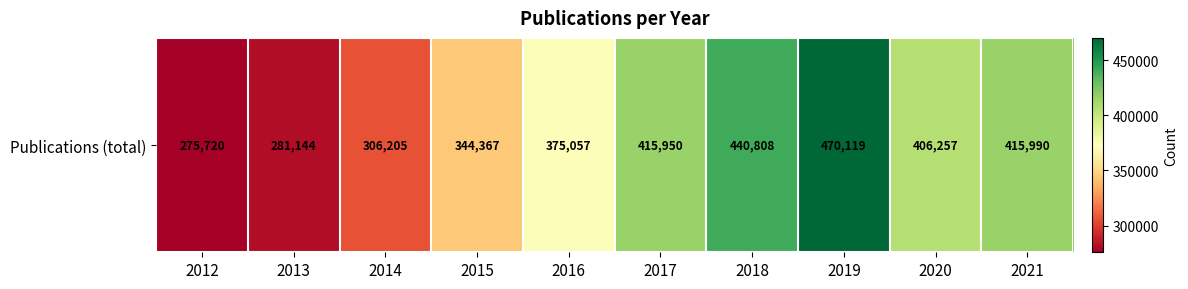

The chart shows a value of 673288 at 2017. True or false?

False